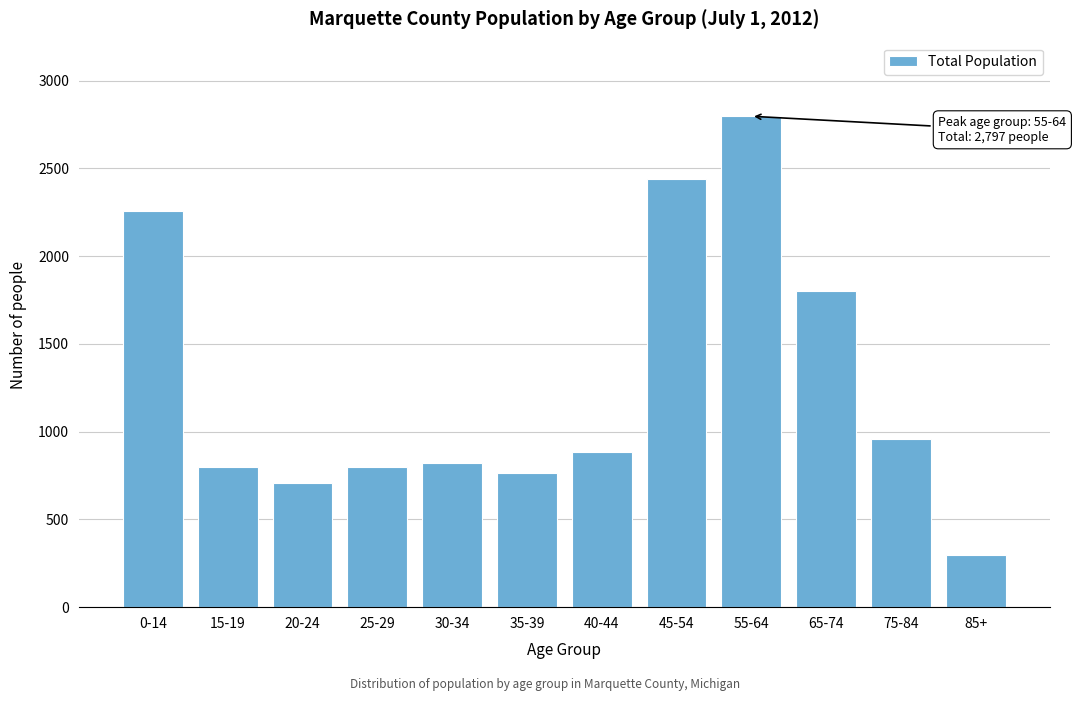

At which label is the value closest to 1548?

65-74